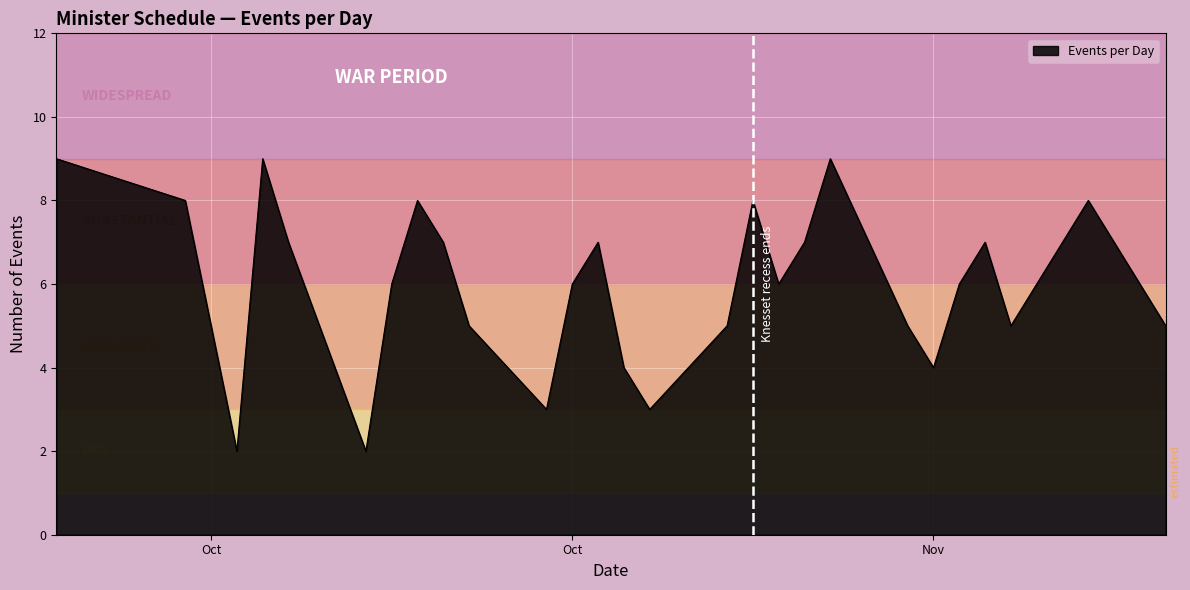

What is the difference between the maximum and minimum values?

7